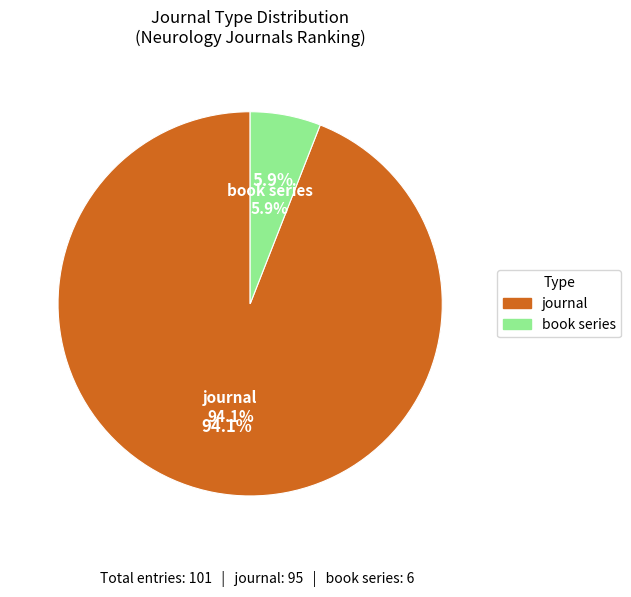

To the nearest percent, what is the difference between the journal and book series slice percentages?

88%